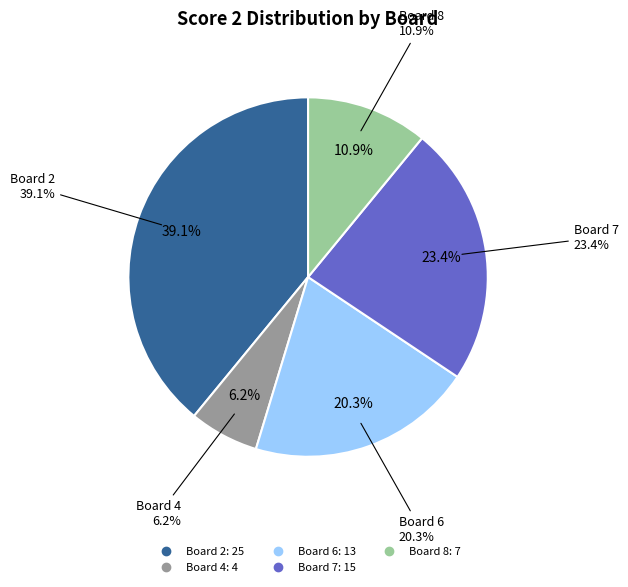

Does Board 8 represent more than half of the total?

No